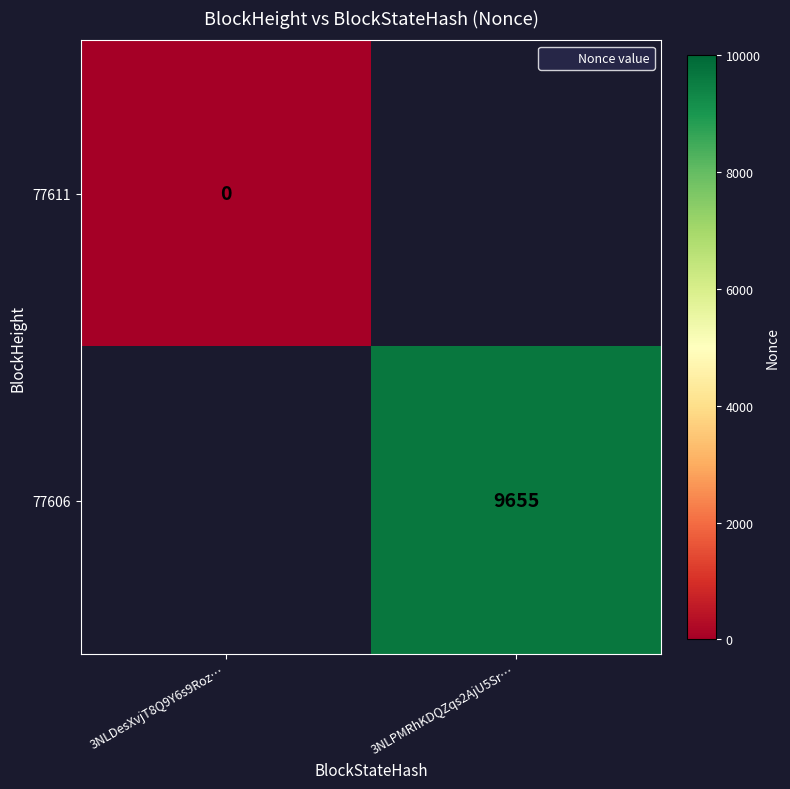

Which category has the highest value across all series?

3NLPMRhKDQZqs2AjU5Sr…